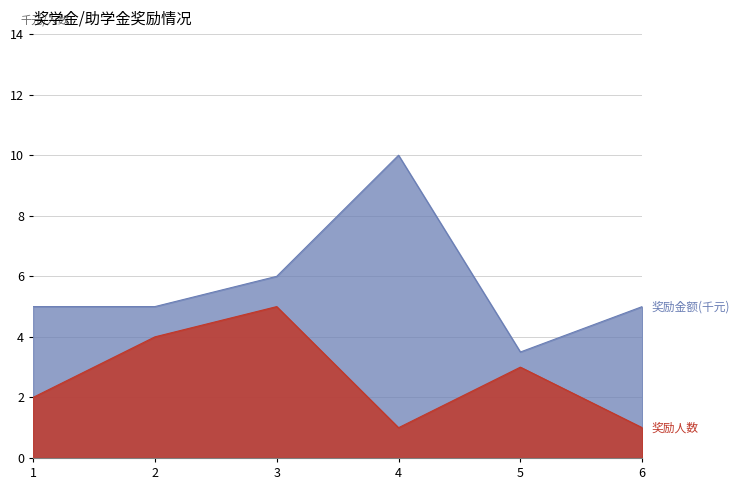

The 奖励人数 series shows 5.0 at 3. True or false?

True